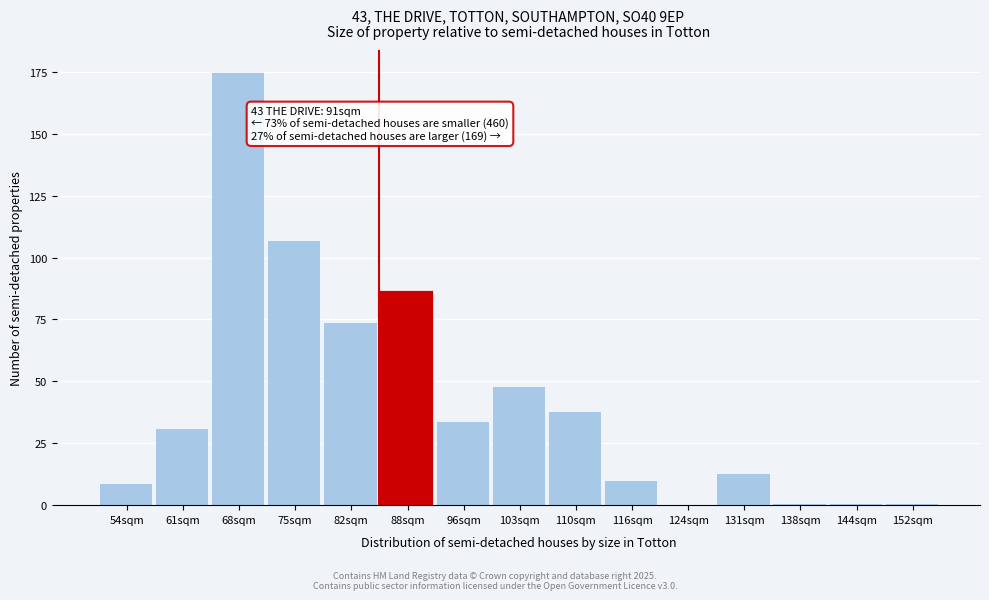

Reading left to right, list all the values displayed in this chart.

54sqm=9	61sqm=31	68sqm=175	75sqm=107	82sqm=74	88sqm=87	96sqm=34	103sqm=48	110sqm=38	116sqm=10	124sqm=0	131sqm=13	138sqm=1	144sqm=1	152sqm=1